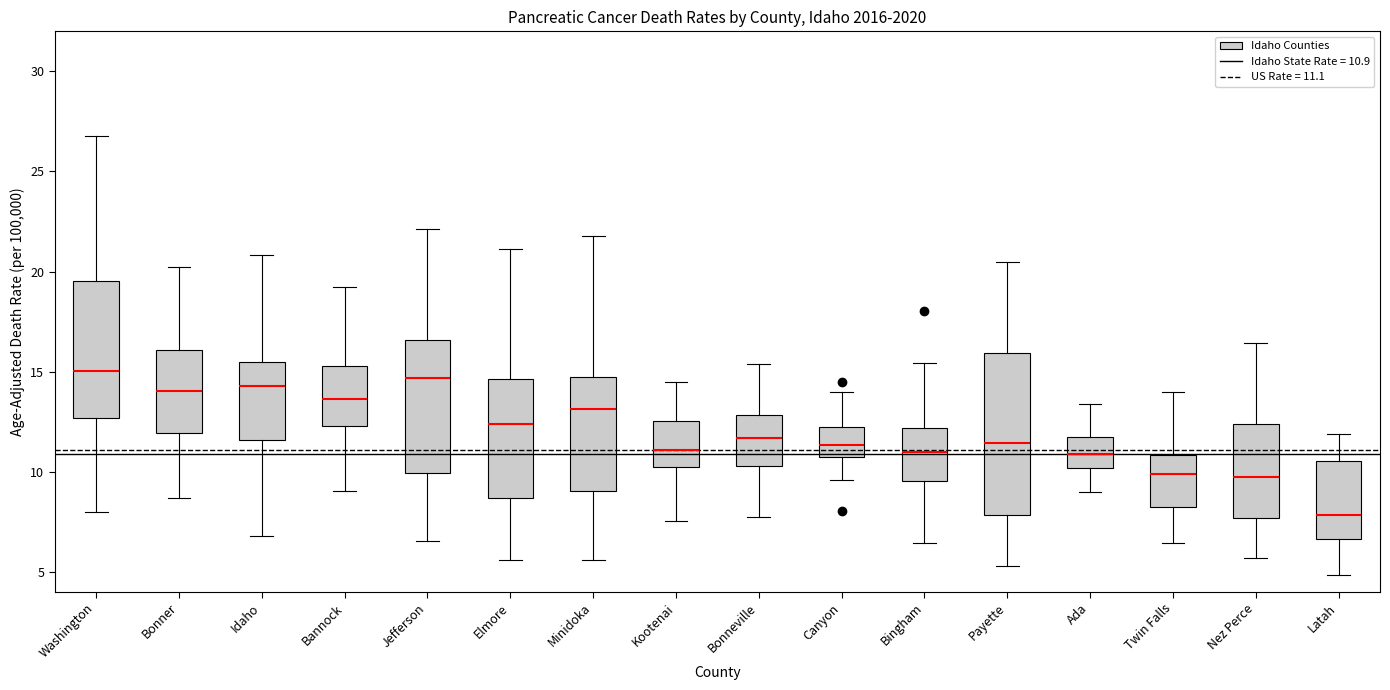

Reading left to right, read every box against the y-axis: the position of its median line, the range the box covers, and the ends of its whiskers. The values are not printed on the chart, so give them approximately, as read against the axis.

Washington: median 15.0, box 12.5 to 19.5, whiskers 8.0 to 27.0
Bonner: median 14.0, box 12.0 to 16.0, whiskers 8.5 to 20.0
Idaho: median 14.5, box 11.5 to 15.5, whiskers 7.0 to 21.0
Bannock: median 13.5, box 12.5 to 15.5, whiskers 9.0 to 19.5
Jefferson: median 14.5, box 10.0 to 16.5, whiskers 6.5 to 22.0
Elmore: median 12.5, box 8.5 to 14.5, whiskers 5.5 to 21.0
Minidoka: median 13.0, box 9.0 to 14.5, whiskers 5.5 to 22.0
Kootenai: median 11.0, box 10.0 to 12.5, whiskers 7.5 to 14.5
Bonneville: median 11.5, box 10.5 to 13.0, whiskers 8.0 to 15.5
Canyon: median 11.5, box 11.0 to 12.0, whiskers 9.5 to 14.0
Bingham: median 11.0, box 9.5 to 12.0, whiskers 6.5 to 15.5
Payette: median 11.5, box 8.0 to 16.0, whiskers 5.5 to 20.5
Ada: median 11.0, box 10.0 to 11.5, whiskers 9.0 to 13.5
Twin Falls: median 10.0, box 8.0 to 11.0, whiskers 6.5 to 14.0
Nez Perce: median 9.5, box 7.5 to 12.5, whiskers 5.5 to 16.5
Latah: median 8.0, box 6.5 to 10.5, whiskers 5.0 to 12.0